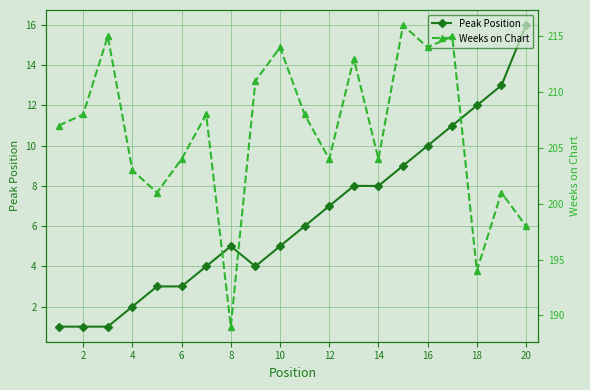

Is it true that Peak Position equals 10 at 14?

False